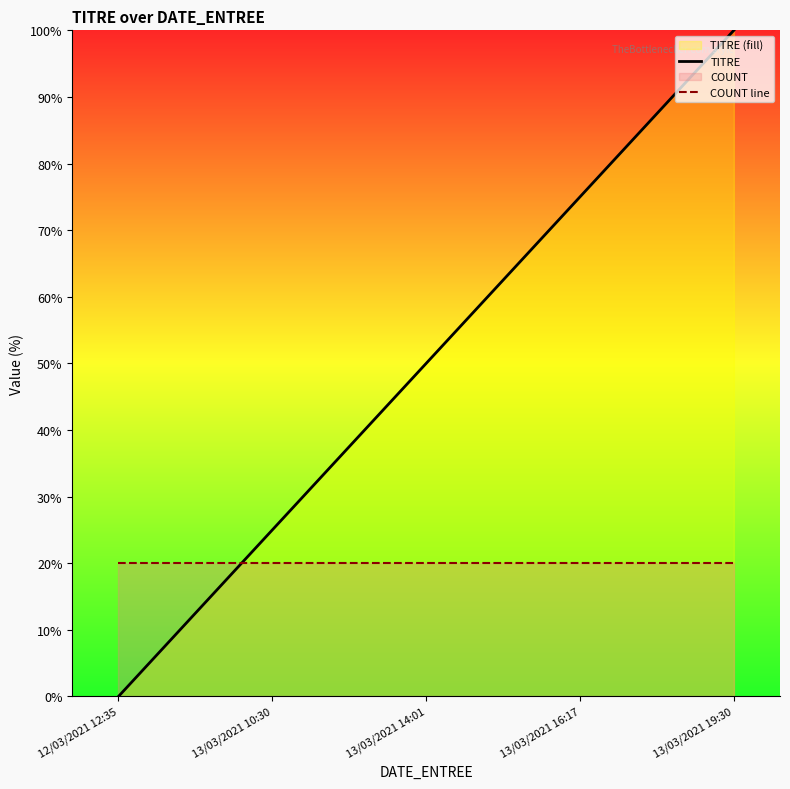

What is the label of the 4th point from the right?

13/03/2021 10:30